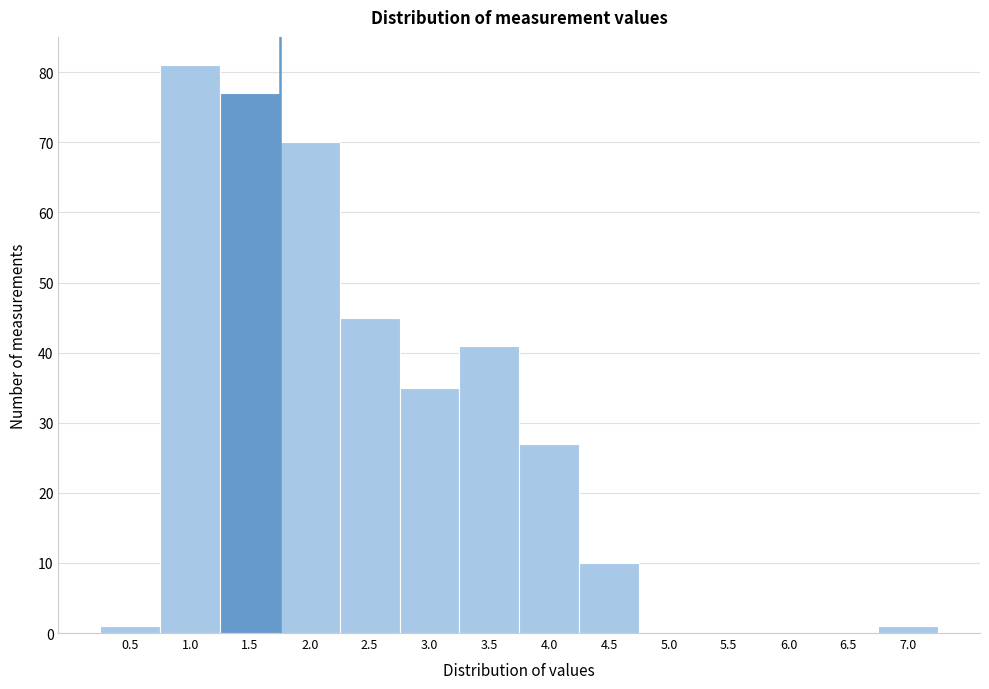

Reading right to left, list all the values displayed in this chart.

7.0=1	6.5=0	6.0=0	5.5=0	5.0=0	4.5=10	4.0=27	3.5=41	3.0=35	2.5=45	2.0=70	1.5=77	1.0=81	0.5=1